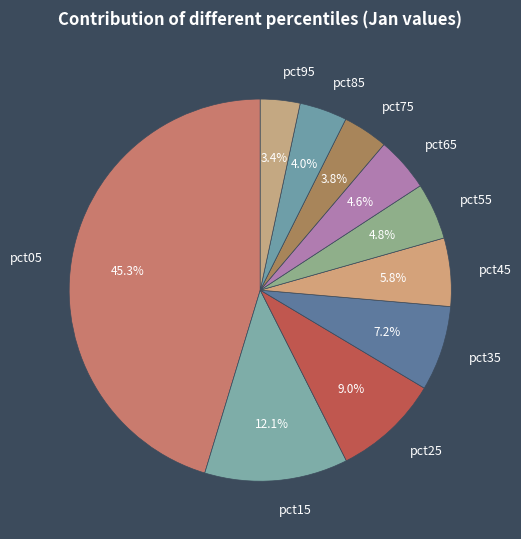

Which slice is the largest?

pct05